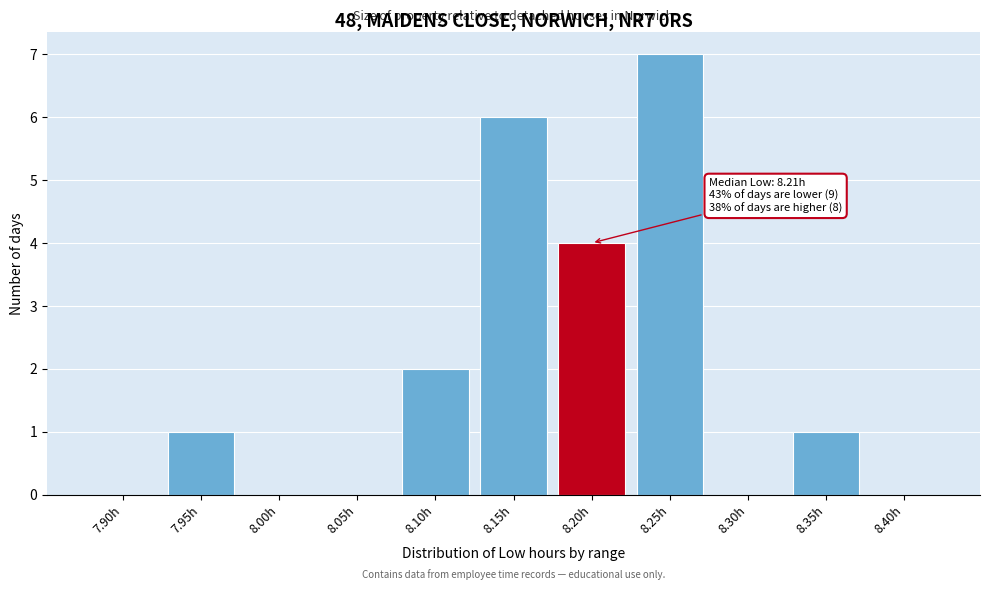

Reading right to left, list all the values displayed in this chart.

8.40h=0	8.35h=1	8.30h=0	8.25h=7	8.20h=4	8.15h=6	8.10h=2	8.05h=0	8.00h=0	7.95h=1	7.90h=0